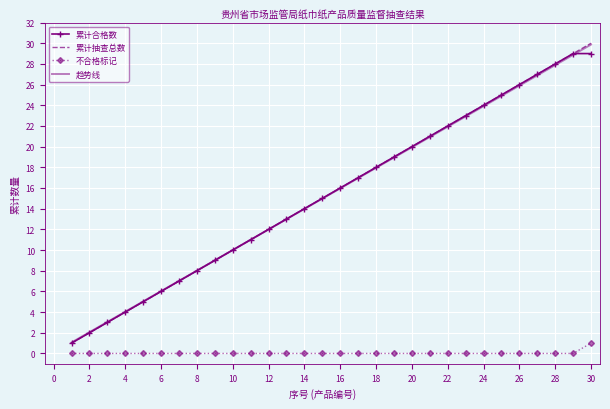

True or false: 累计合格数 and 不合格标记 cross at least once.

False